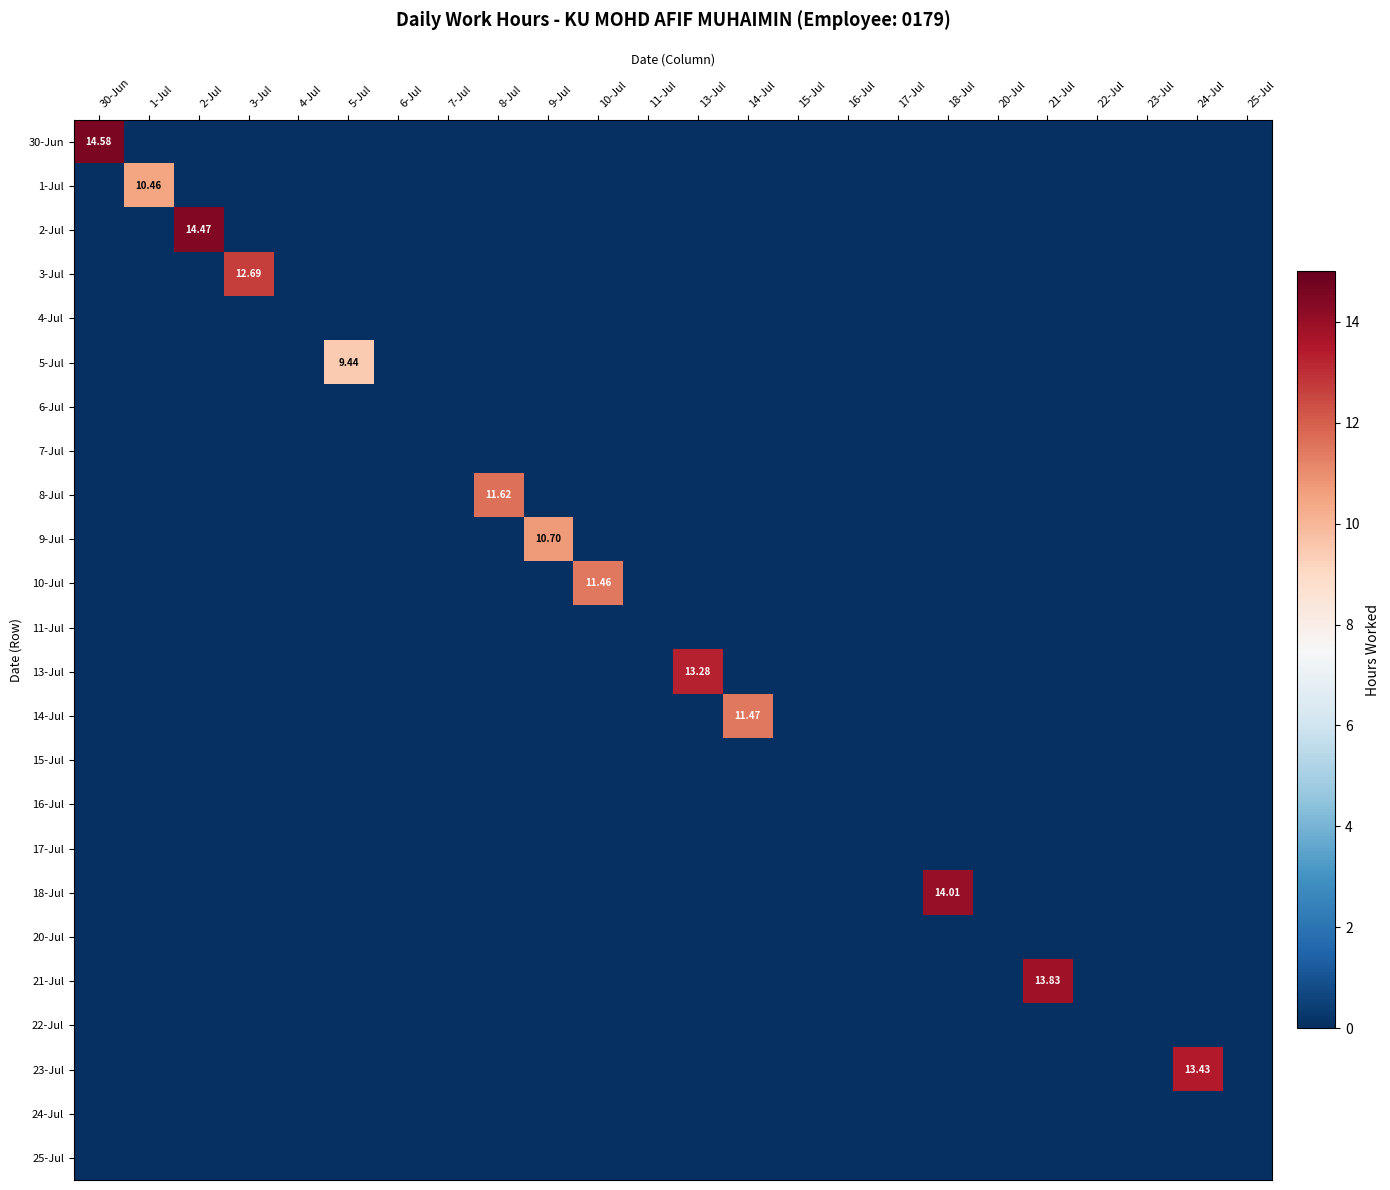

How many distinct data groups are displayed?

24